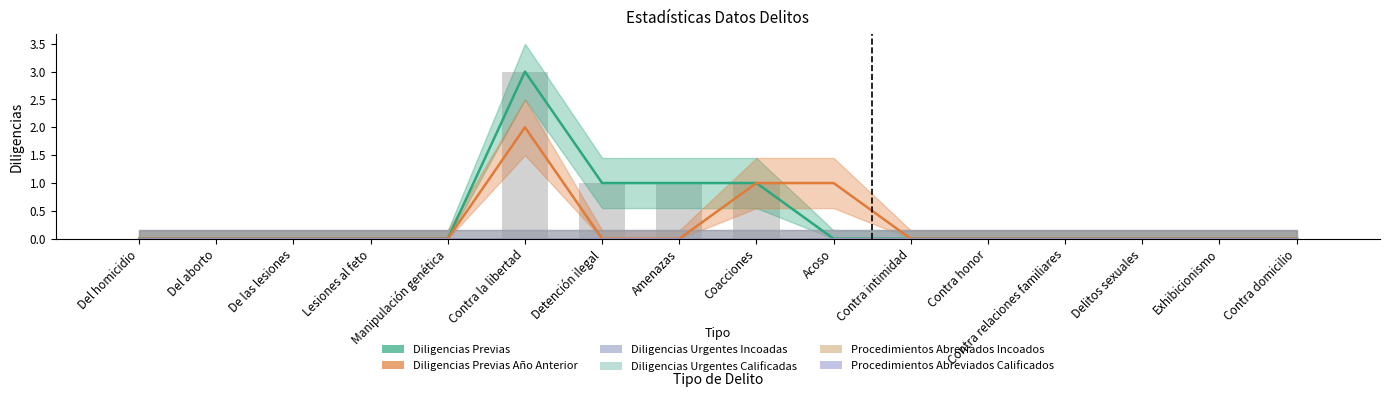

Rank the series at Del homicidio from highest to lowest value.

Diligencias Previas, Diligencias Previas Año Anterior, Diligencias Urgentes Incoadas, Diligencias Urgentes Calificadas, Procedimientos Abreviados Incoados, Procedimientos Abreviados Calificados